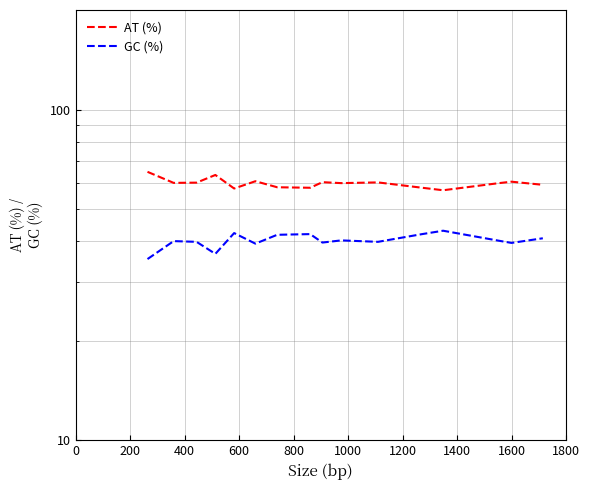

Rank the series at 1800 from highest to lowest value.

AT (%), GC (%)